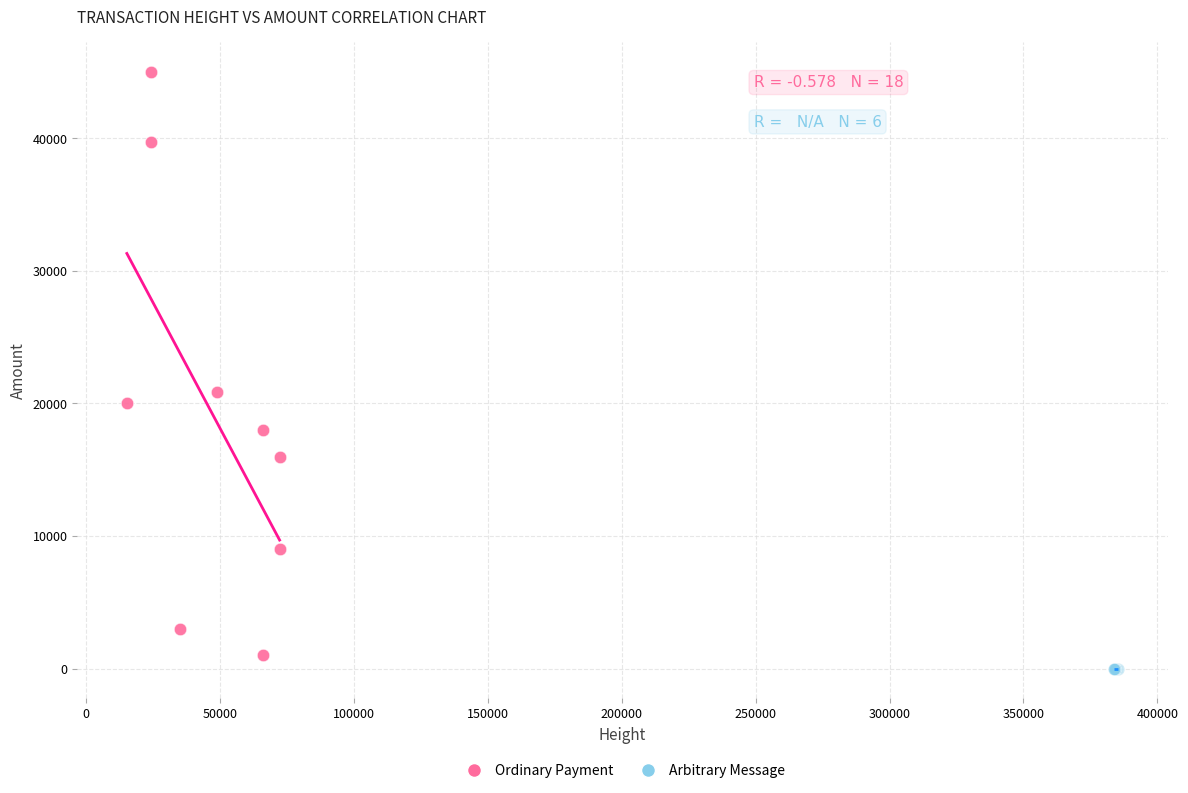

Which series reaches the maximum Y coordinate?

Ordinary Payment